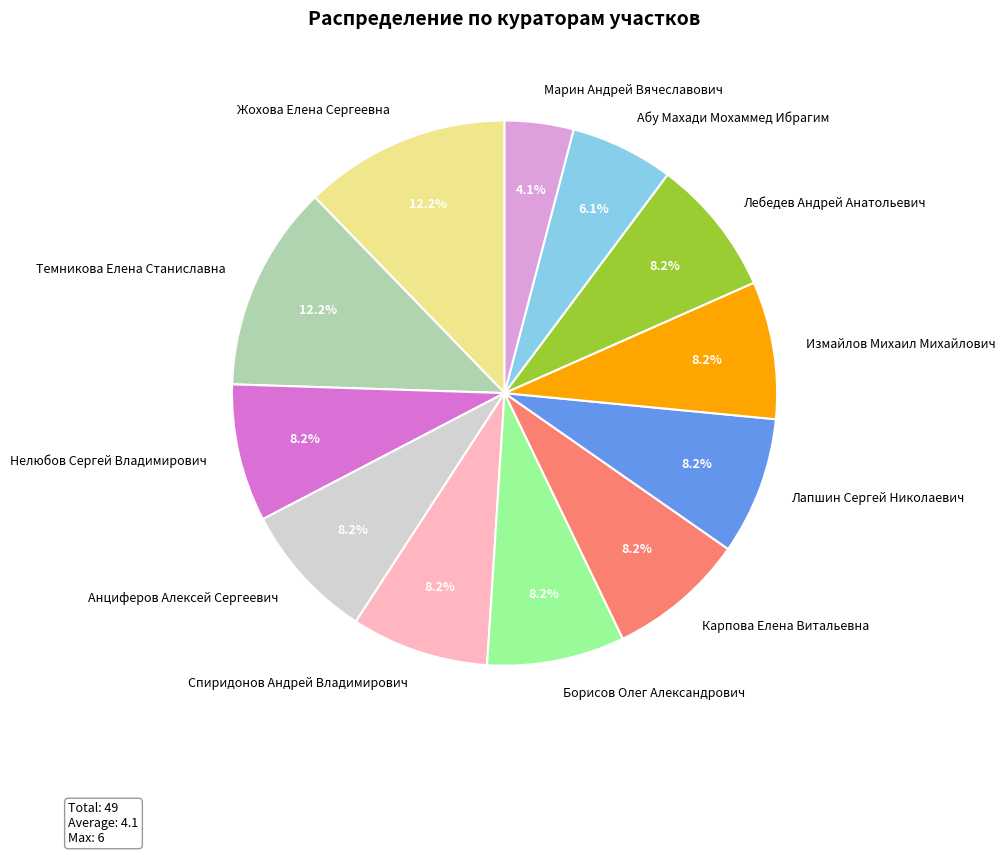

Is there a majority slice in this chart?

No